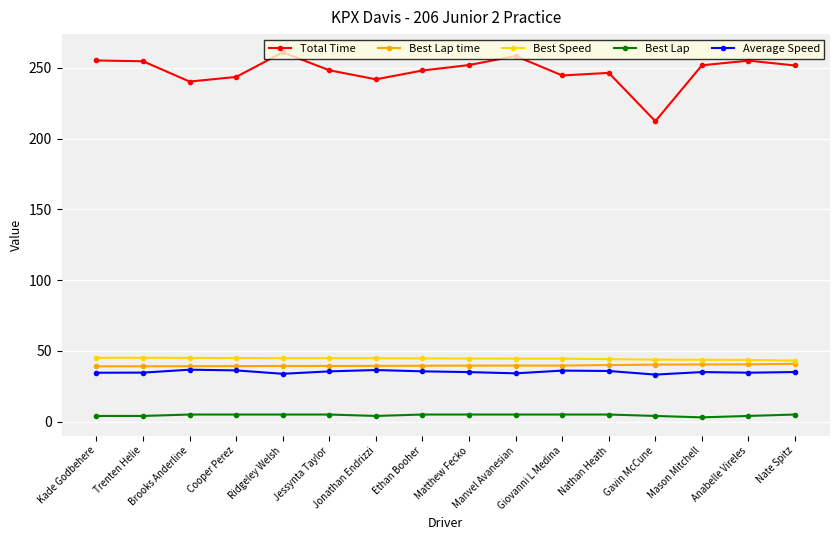

True or false: Best Speed has a value of 45.1 at Kade Godbehere.

True